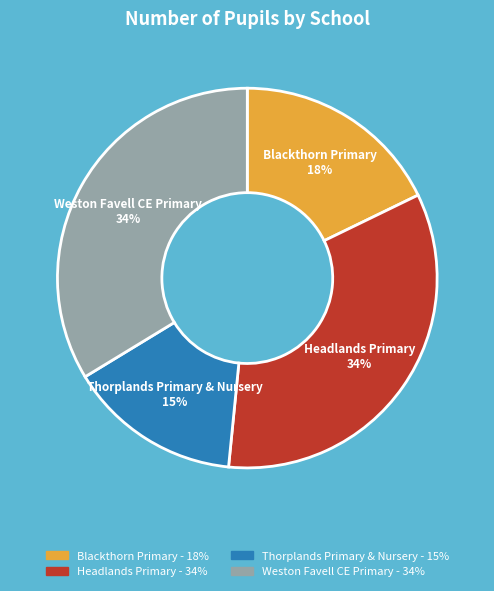

How many slices are in this pie chart?

4